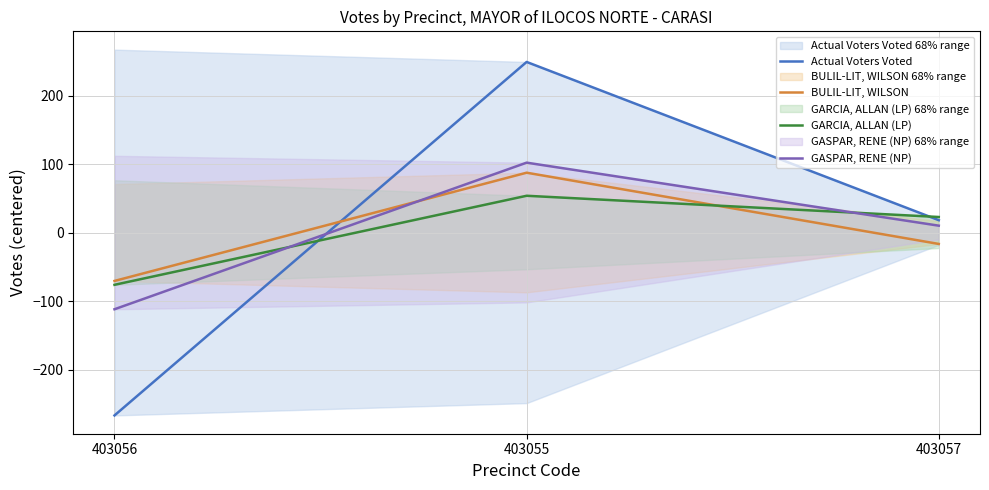

At which category is the sum across all series the highest?

403055